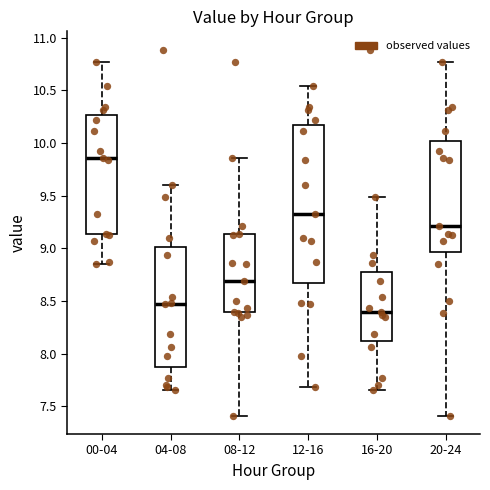

Reading left to right, read every box against the y-axis: the position of its median line, the range the box covers, and the ends of its whiskers. The values are not printed on the chart, so give them approximately, as read against the axis.

00-04: median 9.85, box 9.15 to 10.25, whiskers 8.85 to 10.75
04-08: median 8.45, box 7.85 to 9.00, whiskers 7.65 to 9.60
08-12: median 8.70, box 8.40 to 9.15, whiskers 7.40 to 9.85
12-16: median 9.35, box 8.65 to 10.15, whiskers 7.70 to 10.55
16-20: median 8.40, box 8.10 to 8.80, whiskers 7.65 to 9.50
20-24: median 9.20, box 8.95 to 10.00, whiskers 7.40 to 10.75